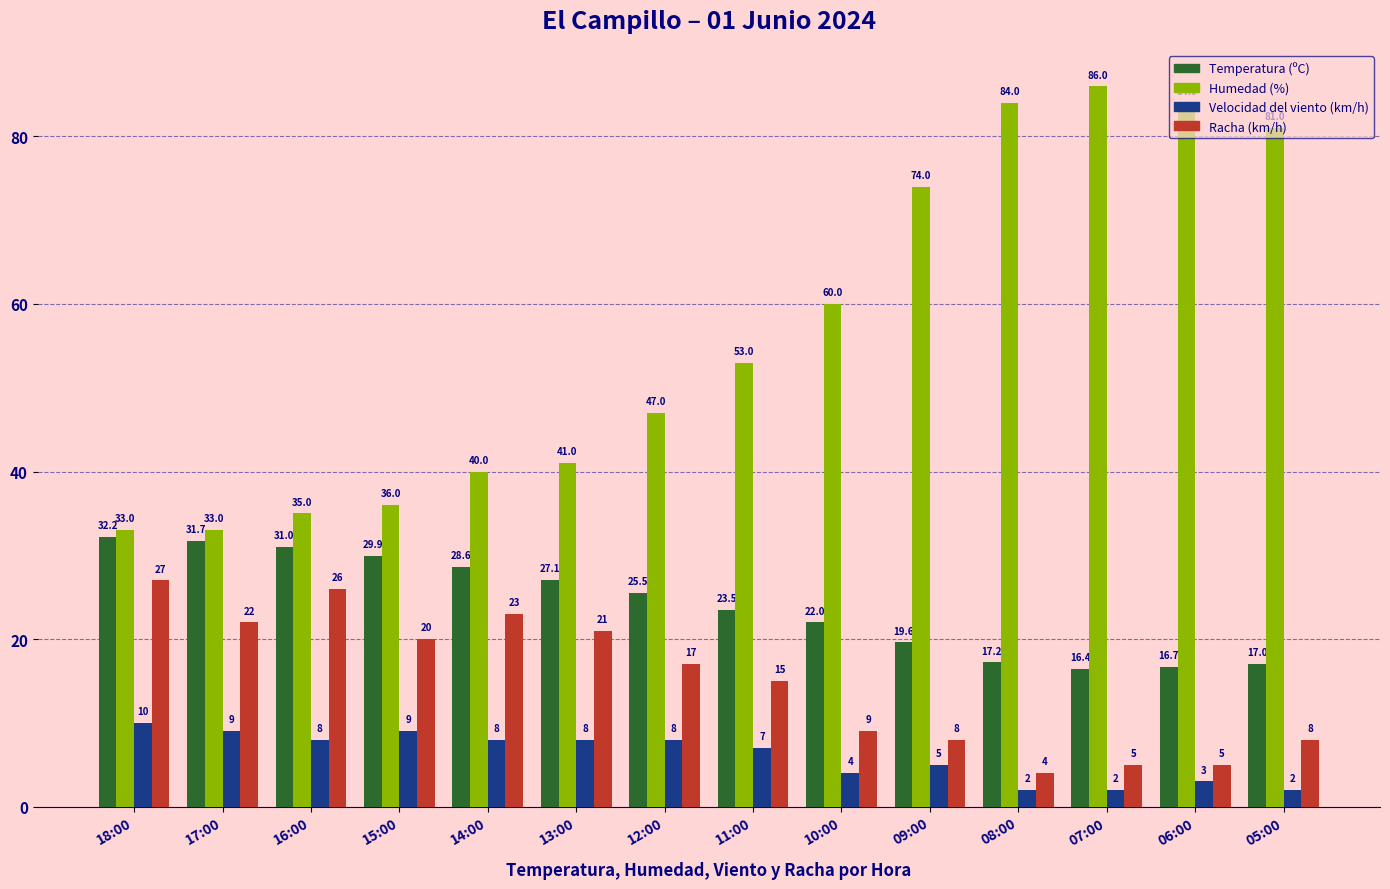

How many values in the Velocidad del viento (km/h) series are below 8?

7